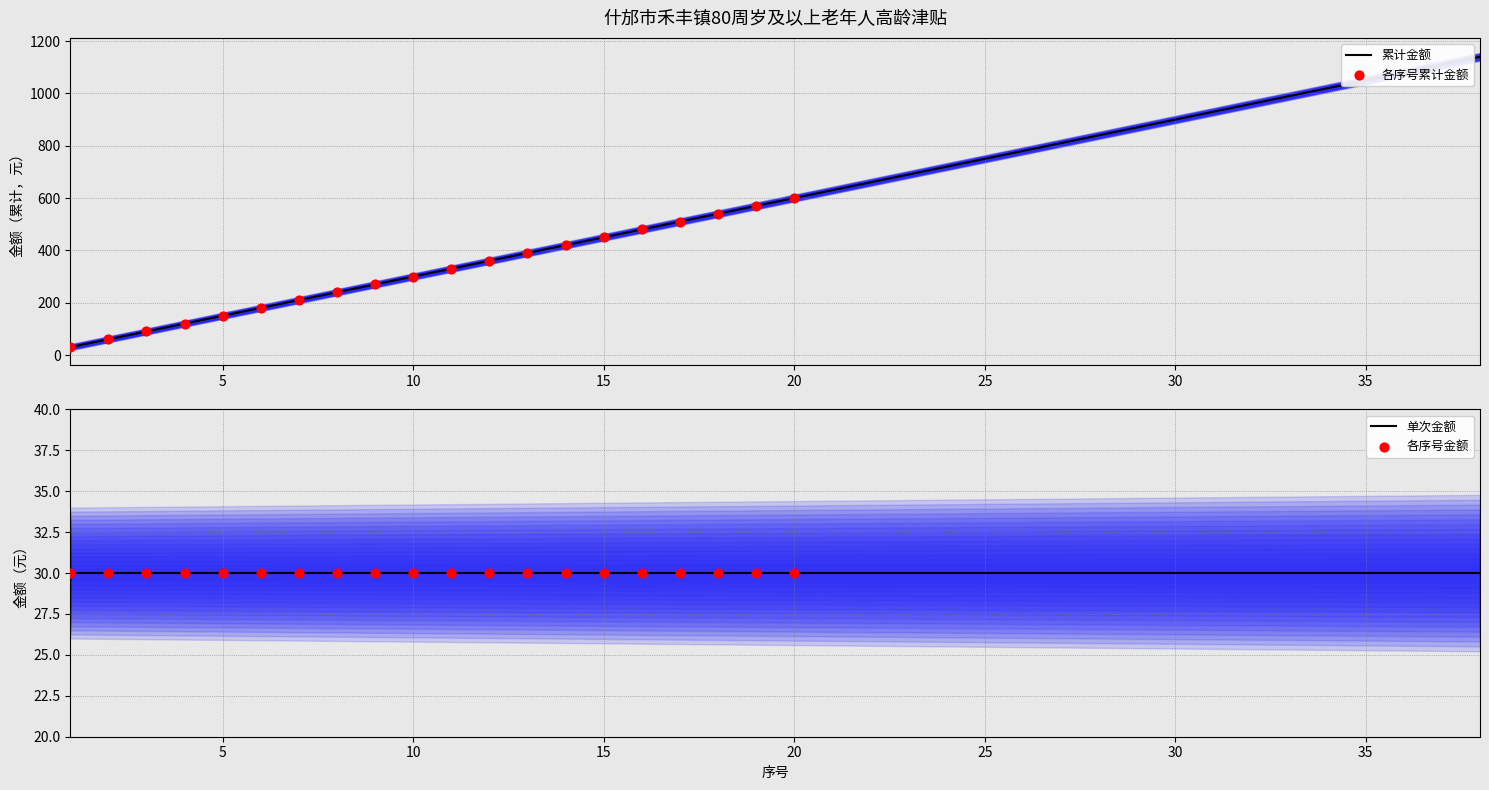

What is the change in value from 4 to 36?

+960